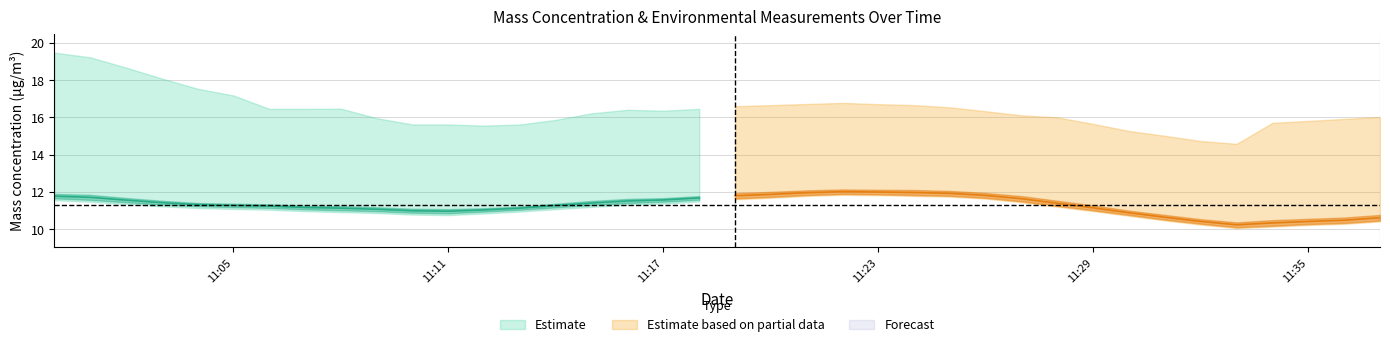

What is the label of the 32nd point from the right?

2023-01-25 11:06:00